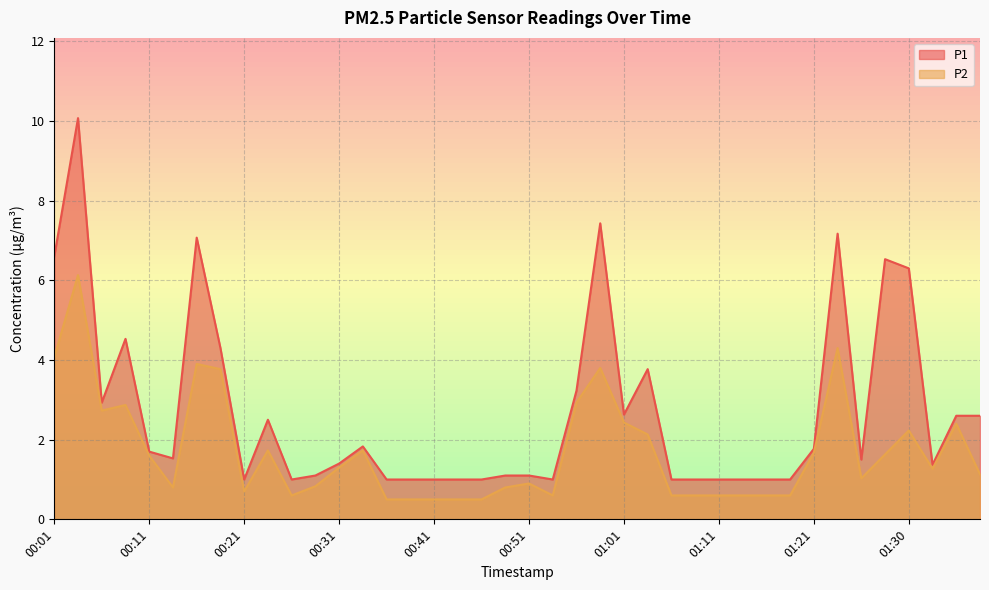

What is the average value of the P1 series?

2.7